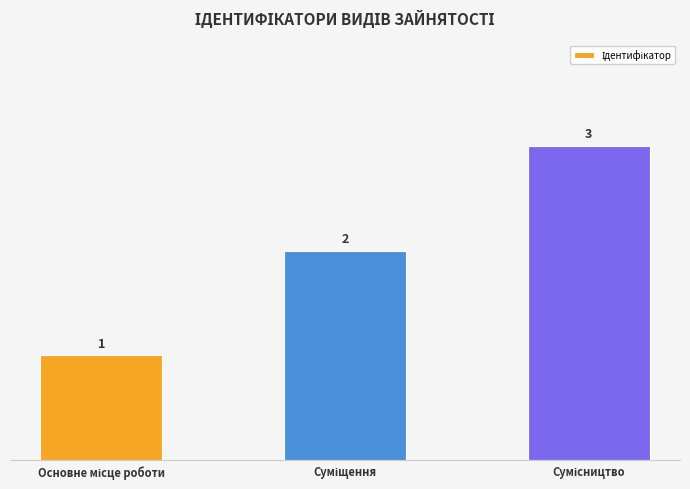

What is the sum of all values?

6